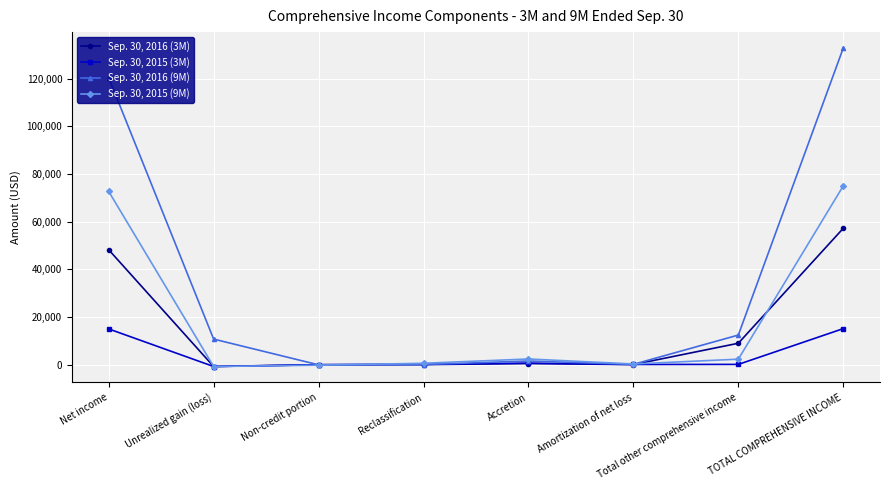

List the series in order of their overall mean, lowest first.

Sep. 30, 2015 (3M), Sep. 30, 2016 (3M), Sep. 30, 2015 (9M), Sep. 30, 2016 (9M)